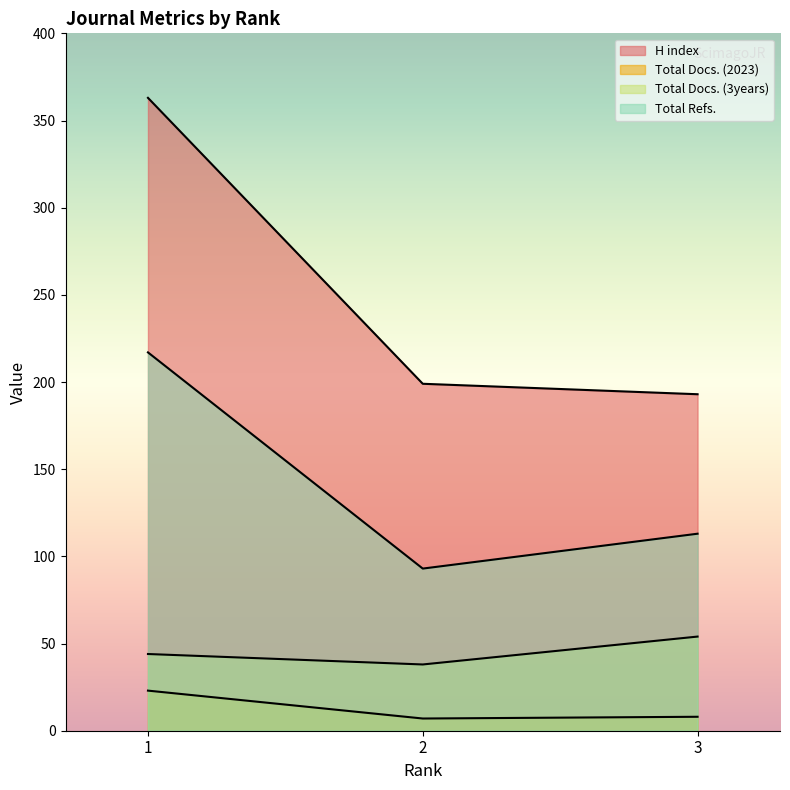

Rank the series by their maximum value, from lowest to highest.

Total Docs. (2023), Total Docs. (3years), Total Refs., H index